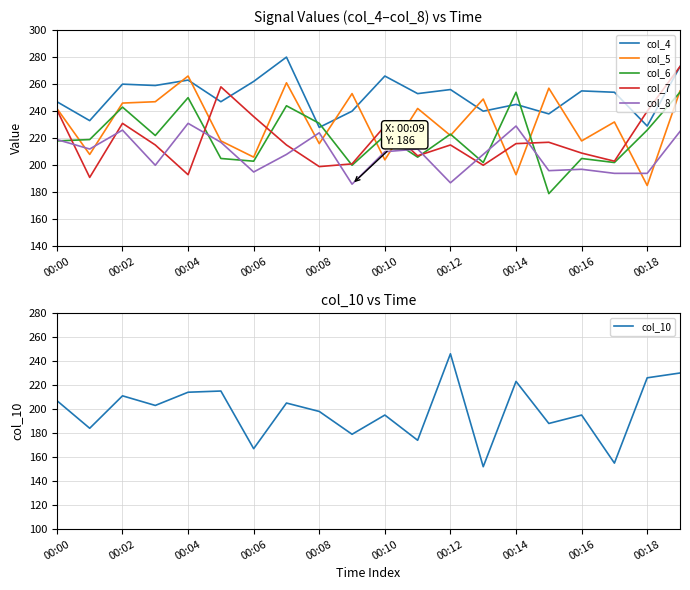

The value of col_5 at 00:00 is 242. True or false?

True